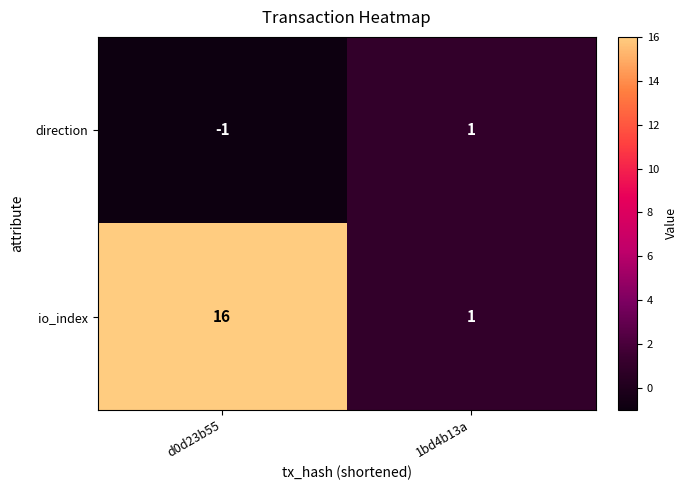

Between d0d23b55 and 1bd4b13a, which is larger?

1bd4b13a